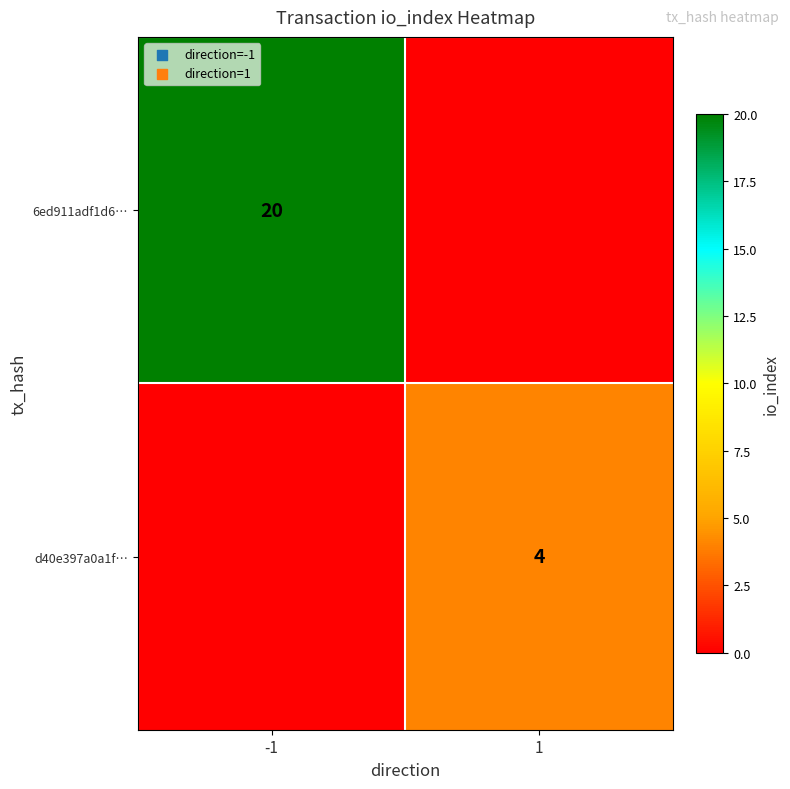

True or false: d40e397a0a1f… has a value of 4 at 1.

True